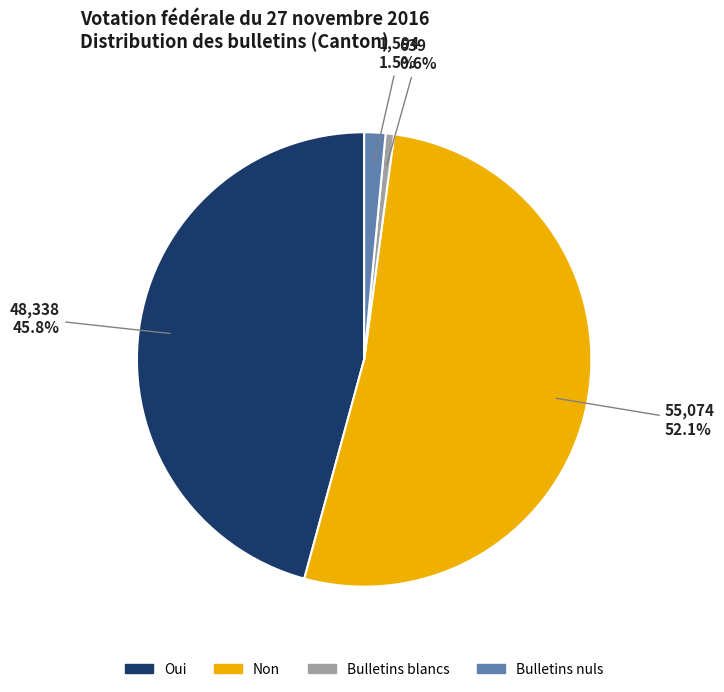

What is the ratio of the value at Oui to the value at Bulletins blancs?

75.6